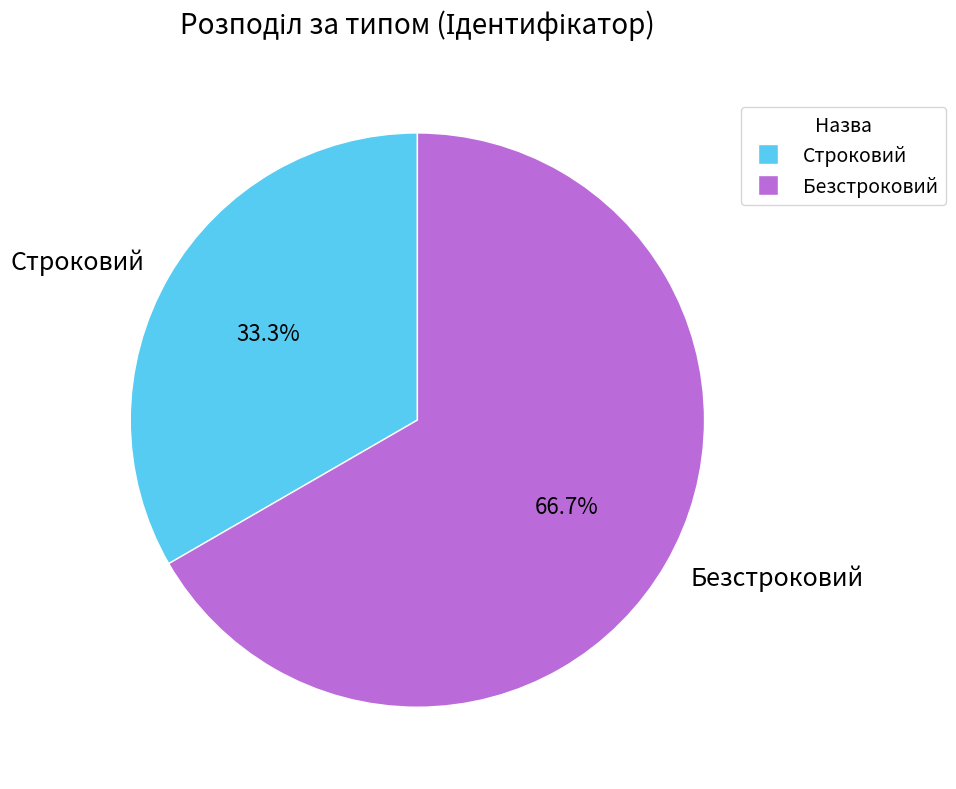

Rank the categories by value from highest to lowest.

Безстроковий, Строковий